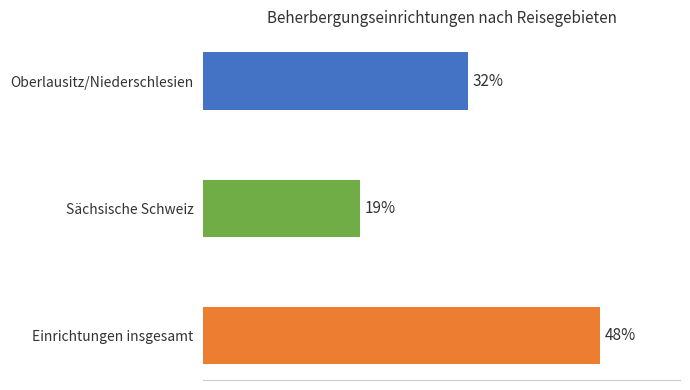

What is the label of the 3rd bar from the bottom?

Oberlausitz/Niederschlesien